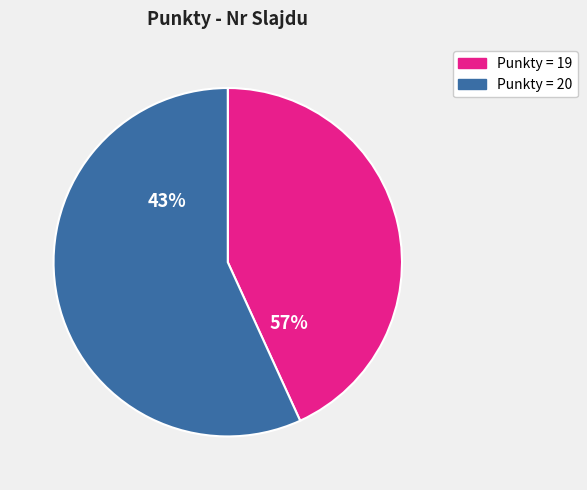

Is 8 the majority of the pie?

No